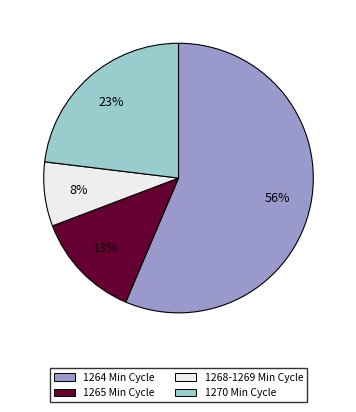

Count the number of slices in the pie.

4